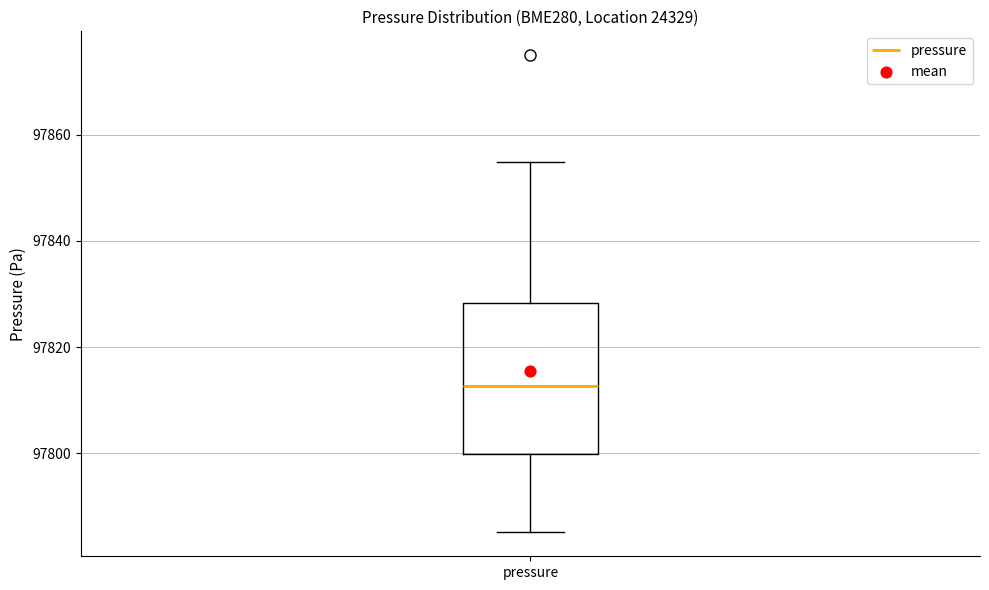

Where does the median line of the box for pressure sit on the y-axis? The values are not printed on the chart, so give them approximately, as read against the axis.

97812